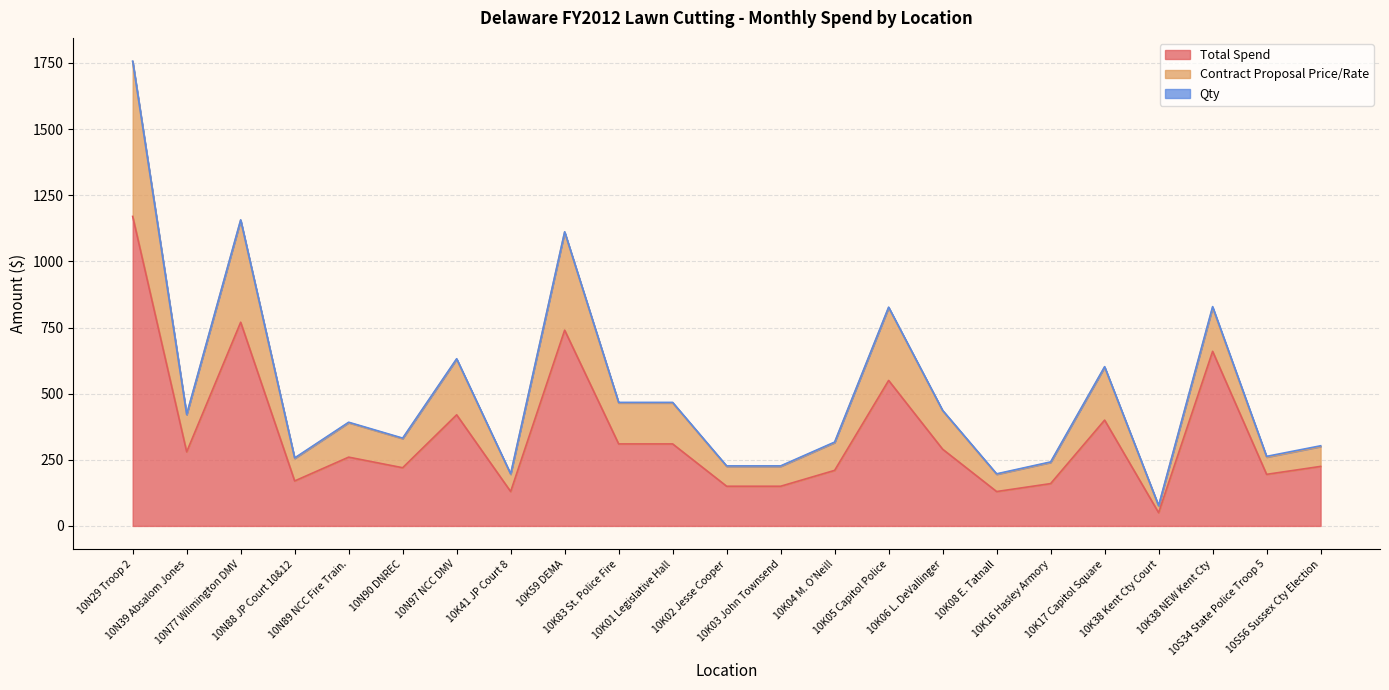

What is the difference between the Total Spend values at 10K01 Legislative Hall and 10K17 Capitol Square?

90